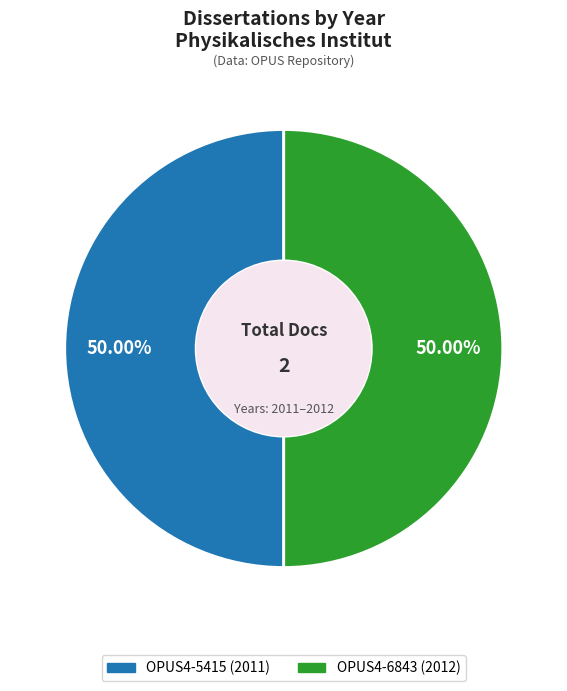

Approximately how many times larger is the value at OPUS4-5415 (2011) compared to OPUS4-6843 (2012)?

1.0